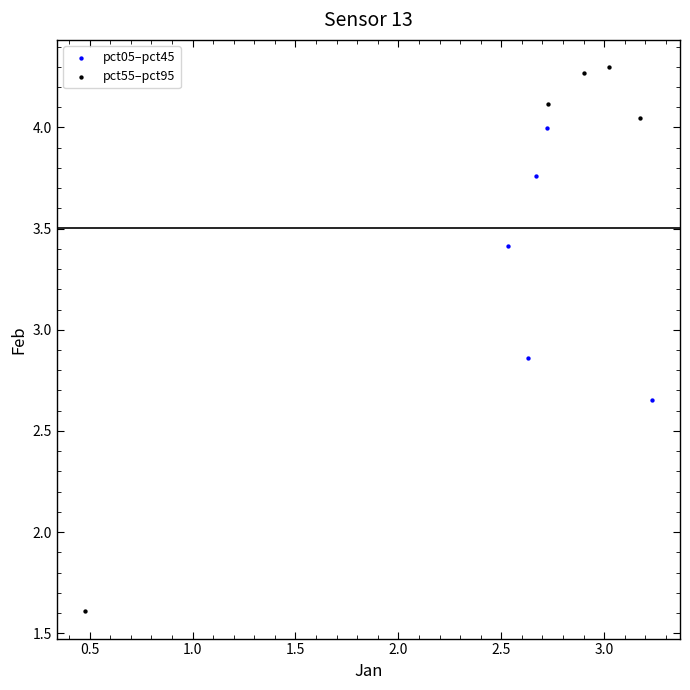

Which series contains the highest Y value?

pct55–pct95